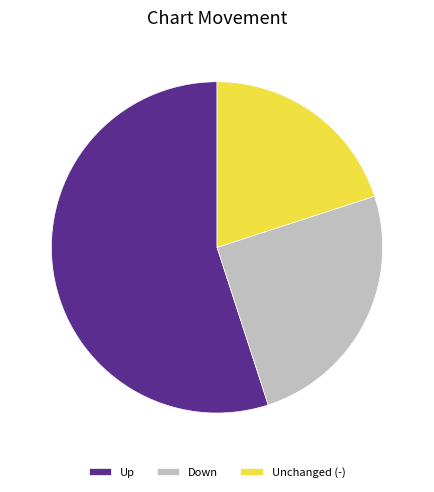

What is the smallest slice in the pie chart?

Unchanged (-)